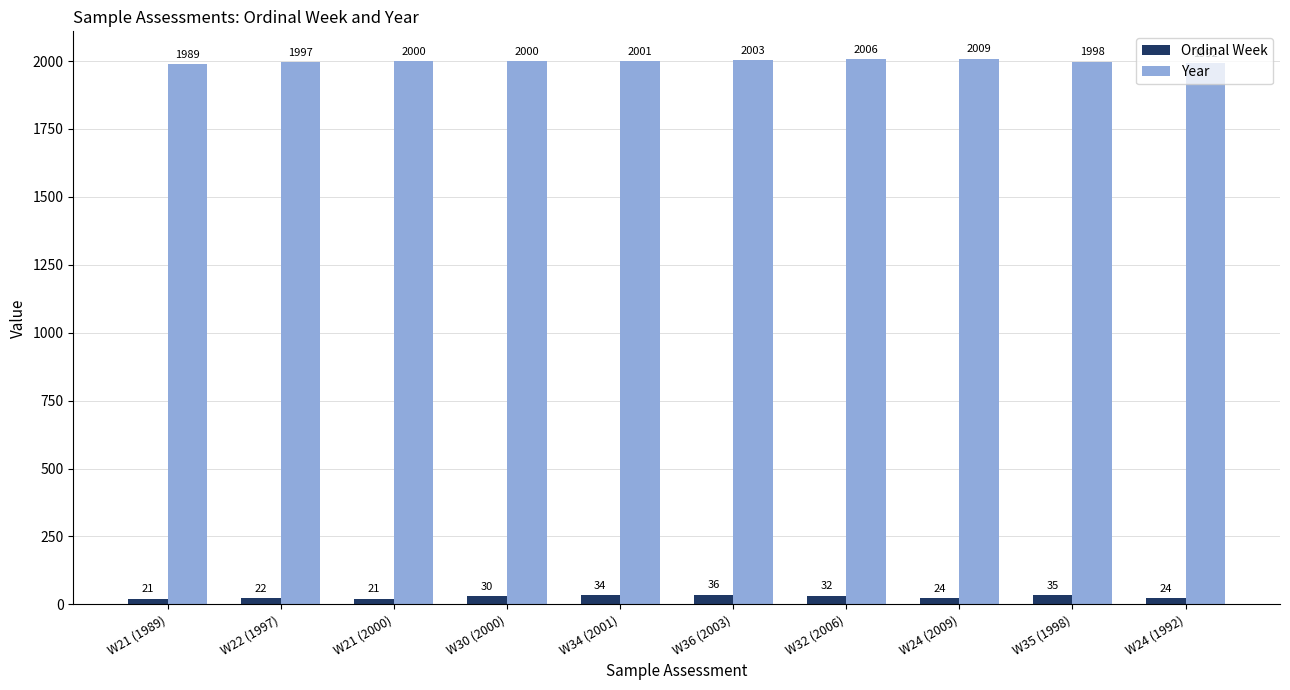

Reading right to left, transcribe all the data shown in this chart.

Ordinal Week: 24	35	24	32	36	34	30	21	22	21
Year: 1992	1998	2009	2006	2003	2001	2000	2000	1997	1989